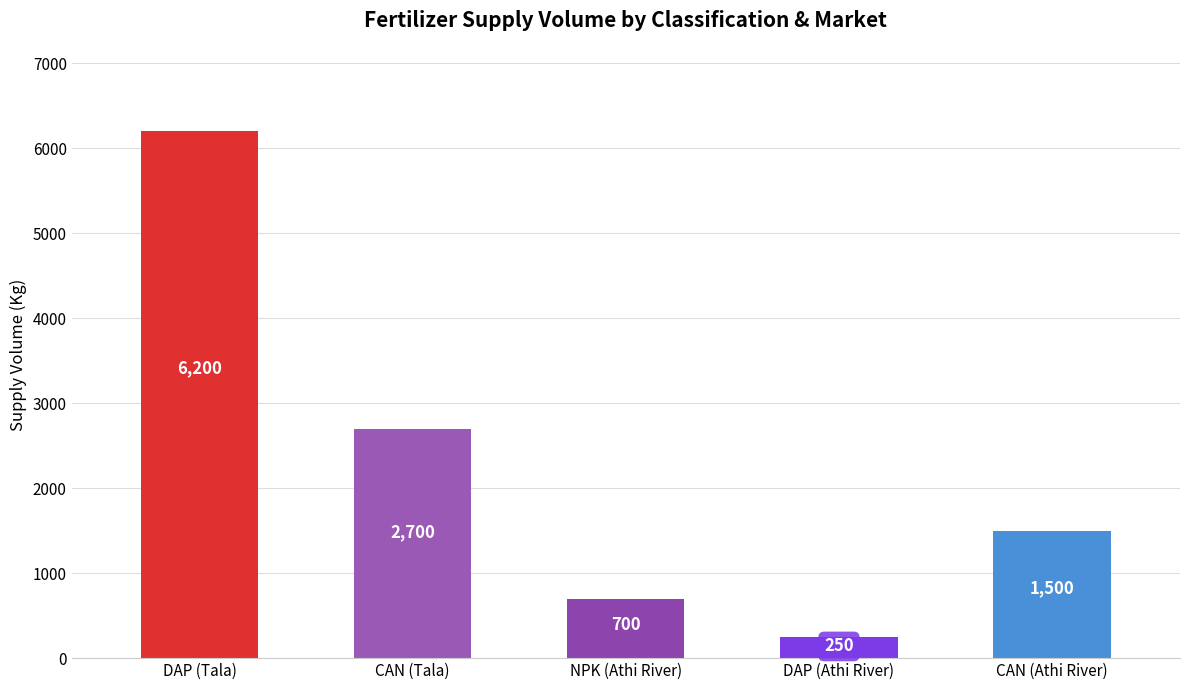

What is the label of the 1st bar from the right?

CAN (Athi River)